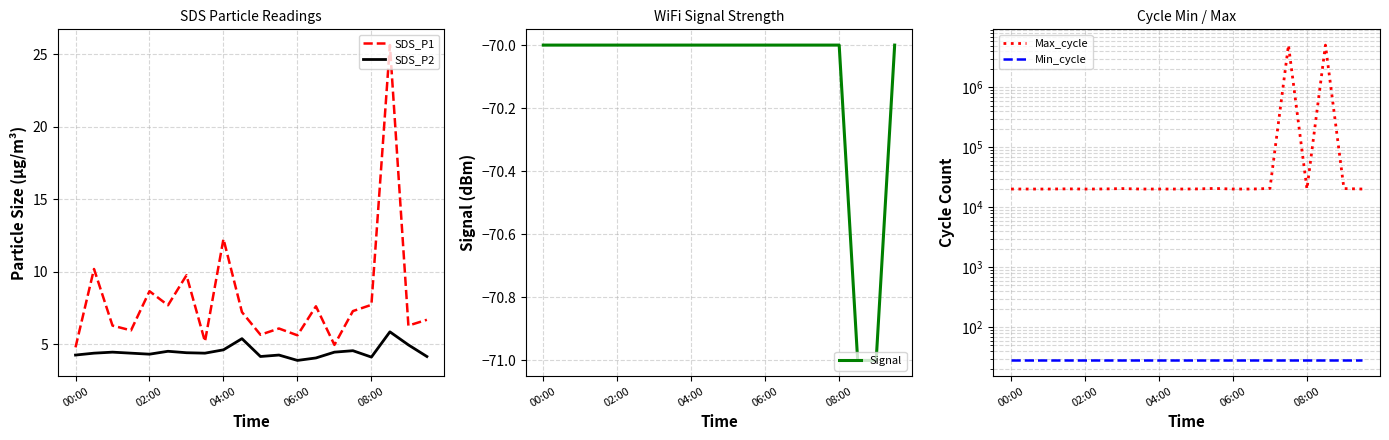

True or false: Min_cycle and SDS_P1 intersect in this chart.

False